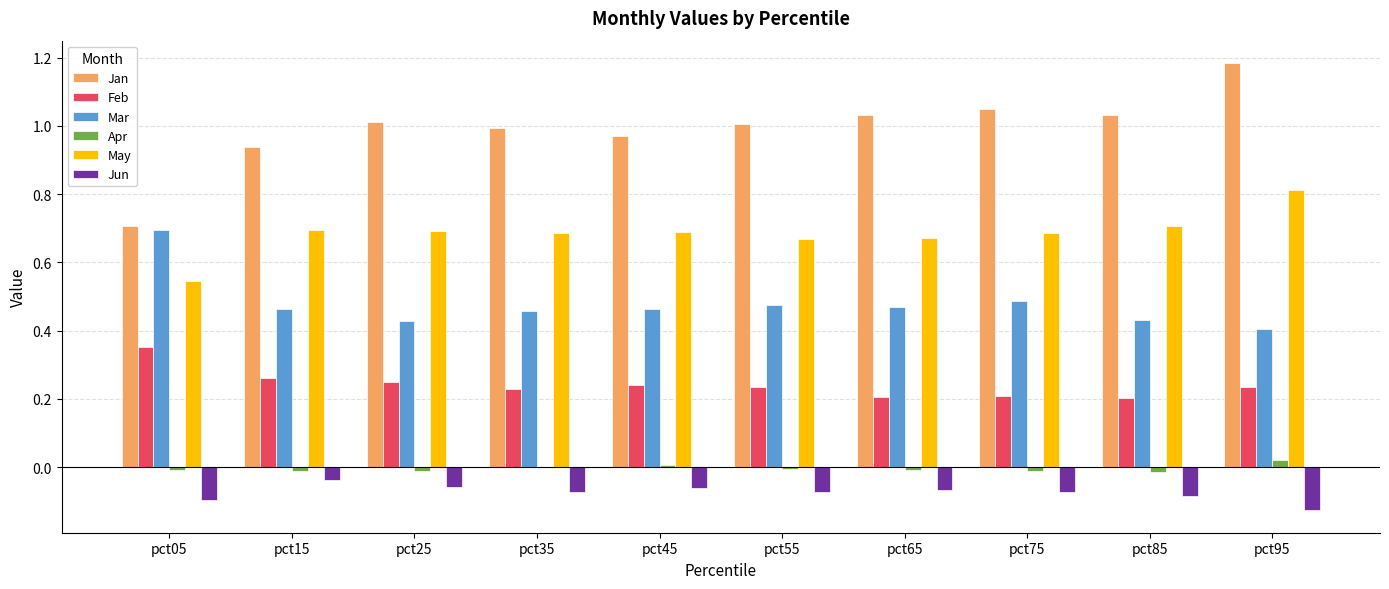

Which series has the largest range (max minus min)?

Jan